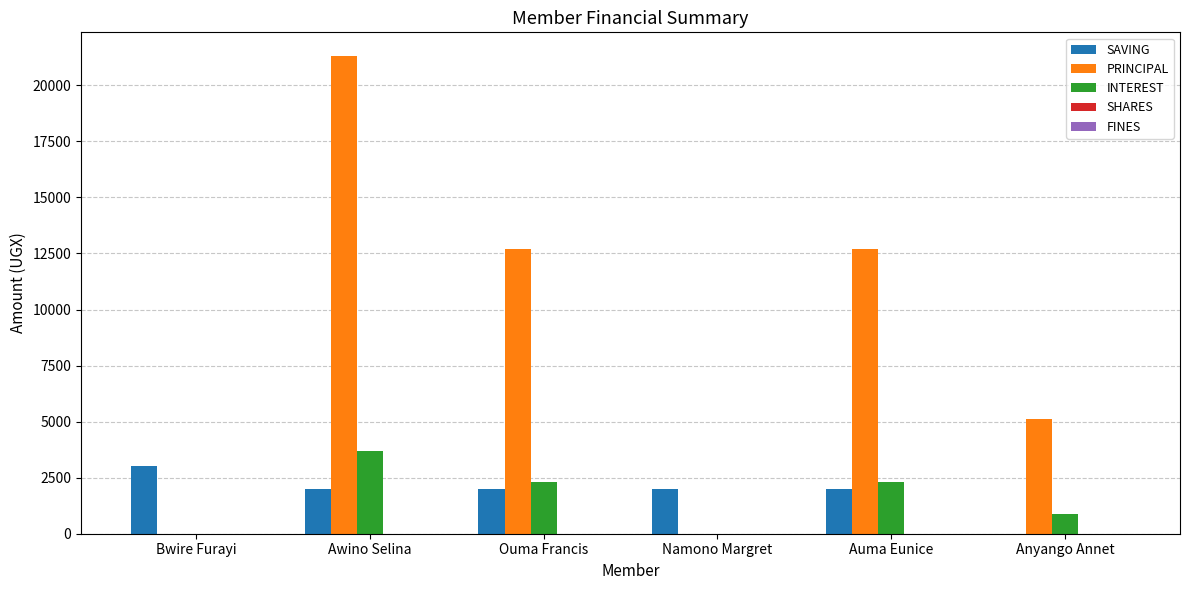

Which series changed the most between Awino Selina and Namono Margret?

PRINCIPAL